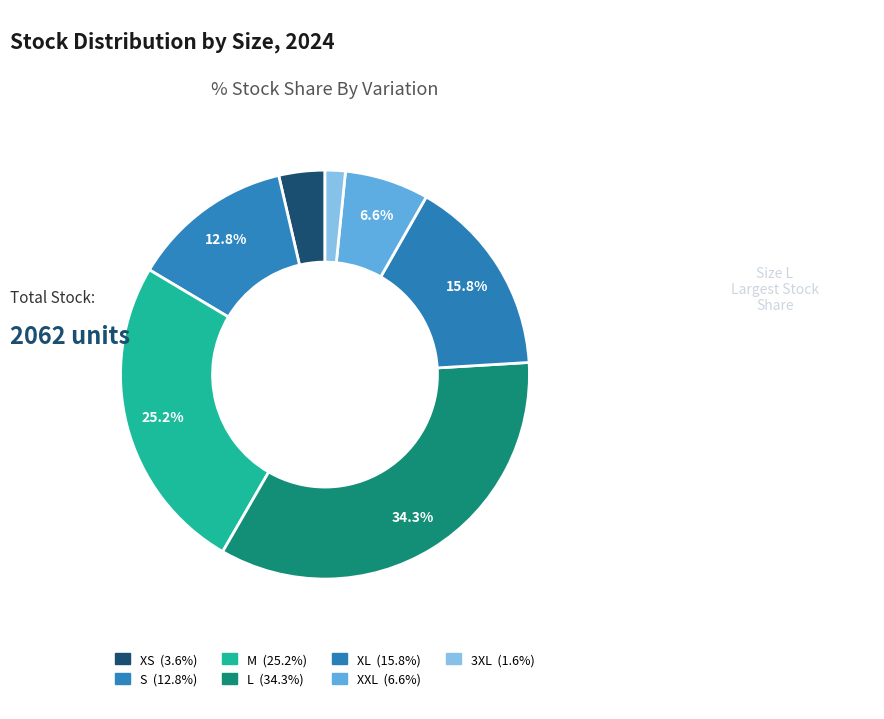

Which slice is the largest?

L